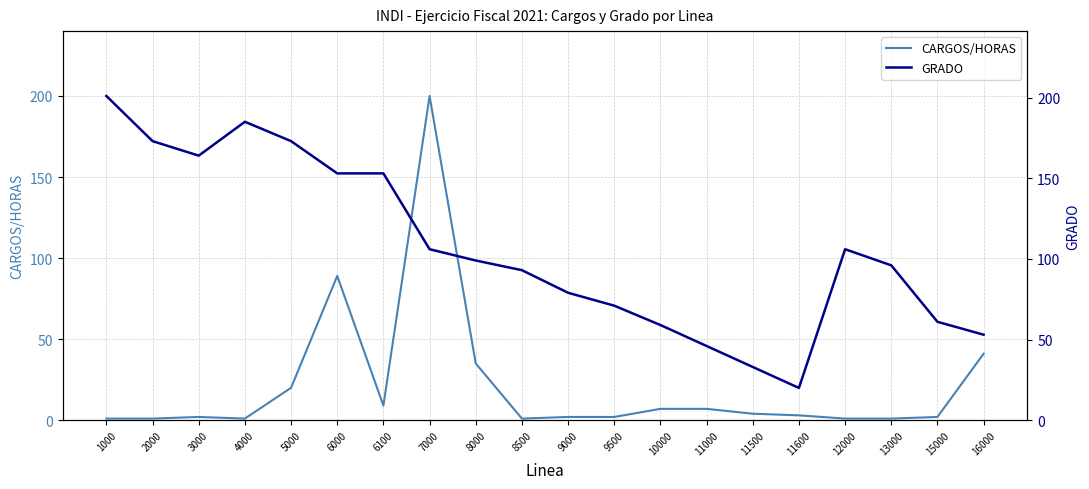

How many intersections are there between GRADO and CARGOS/HORAS?

2